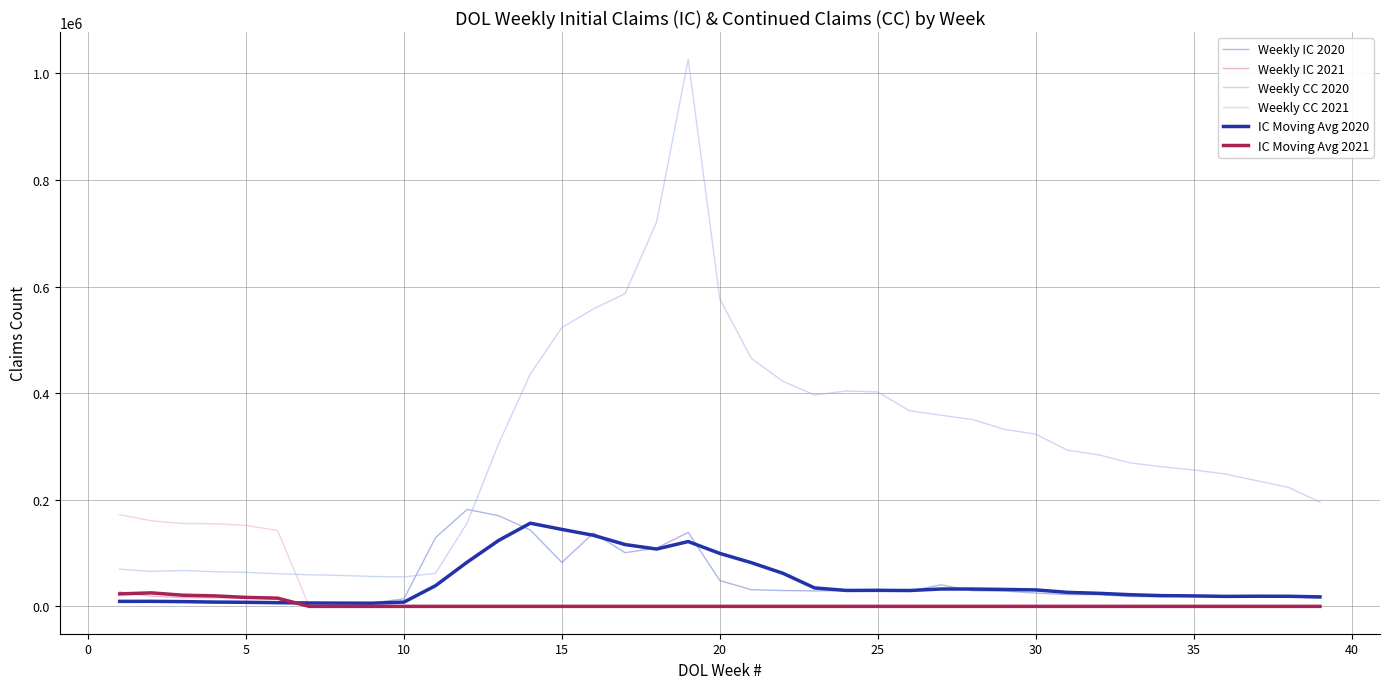

Which series has the largest range (max minus min)?

Weekly CC 2020